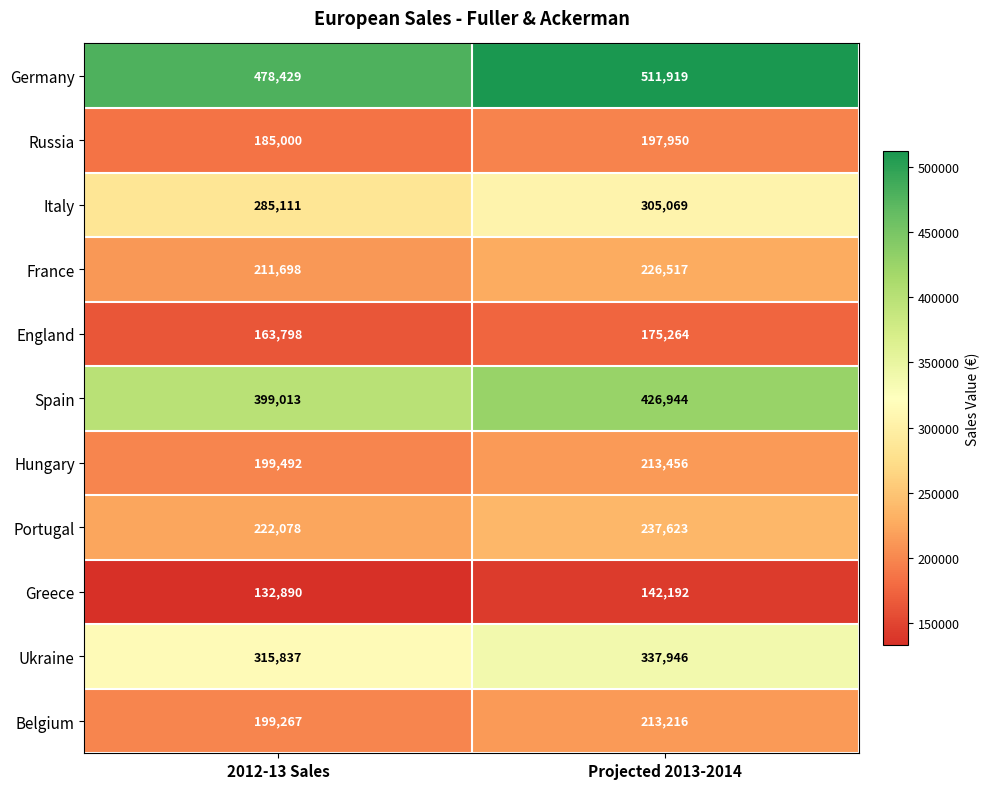

What is the maximum value shown in the chart?

511919